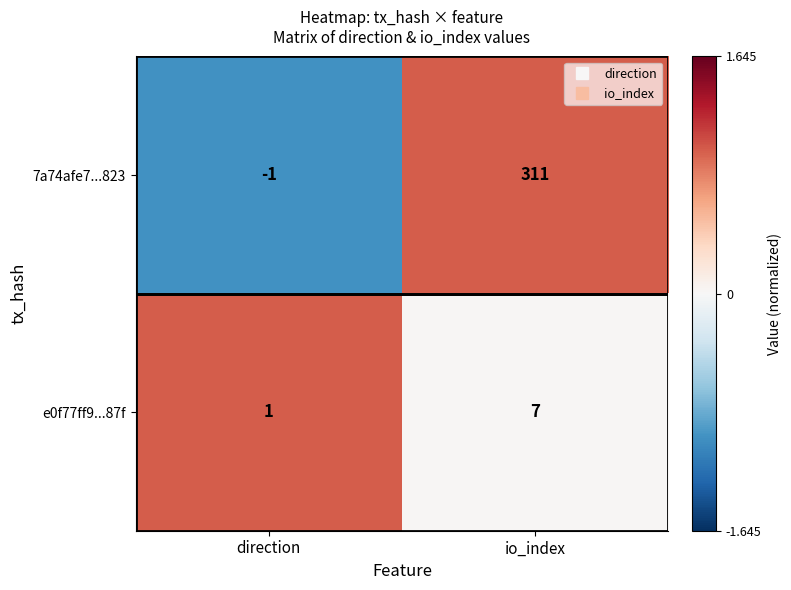

Between direction and io_index, which series saw the biggest shift?

7a74afe7...823